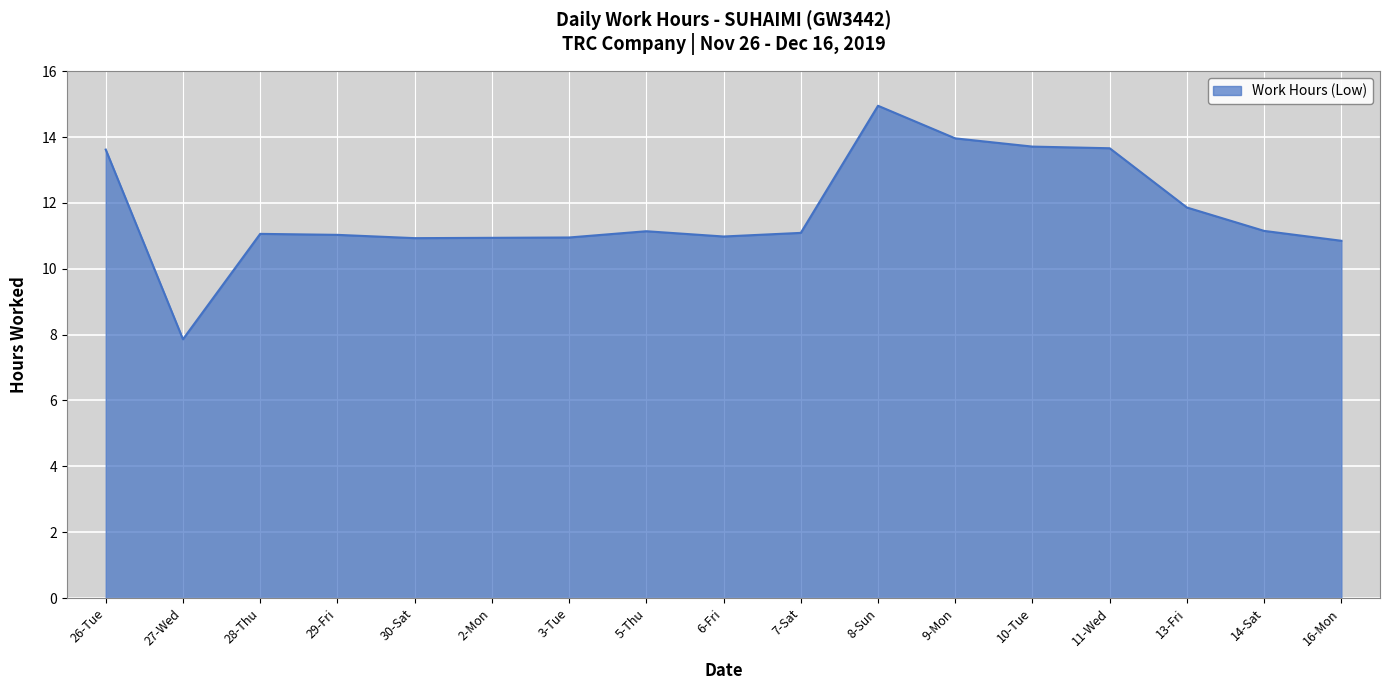

The chart shows a value of 7.9 at 27-Wed. True or false?

True